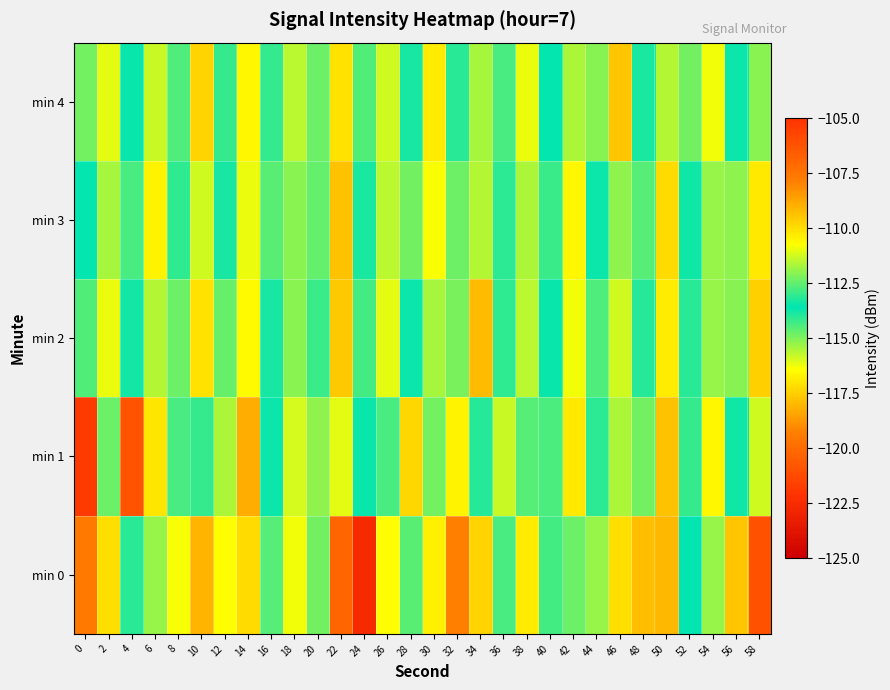

Rank the series by their maximum value, from lowest to highest.

min 2, min 4, min 3, min 1, min 0